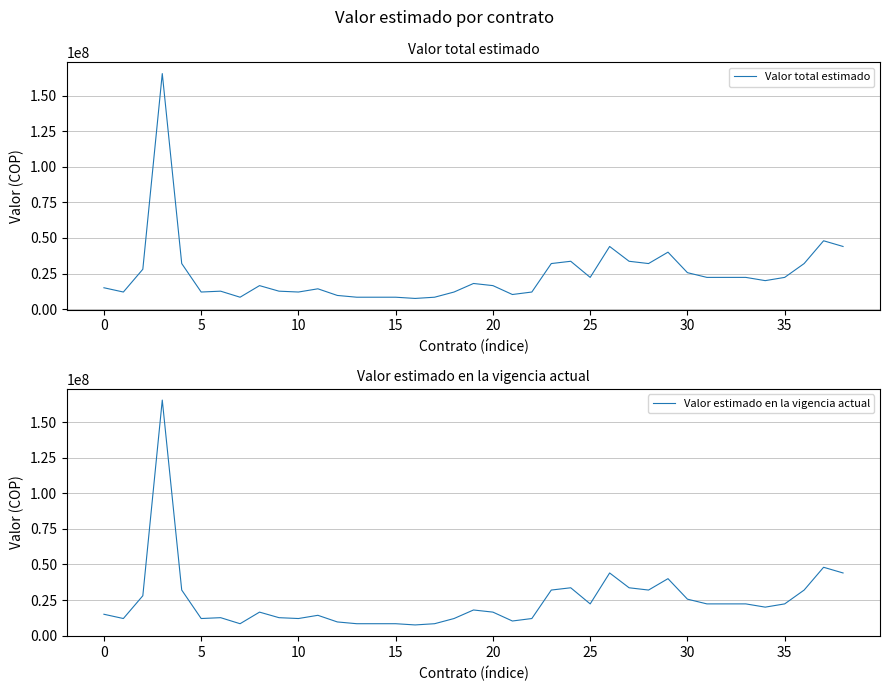

What is the maximum value for Valor estimado en la vigencia actual?

165443466